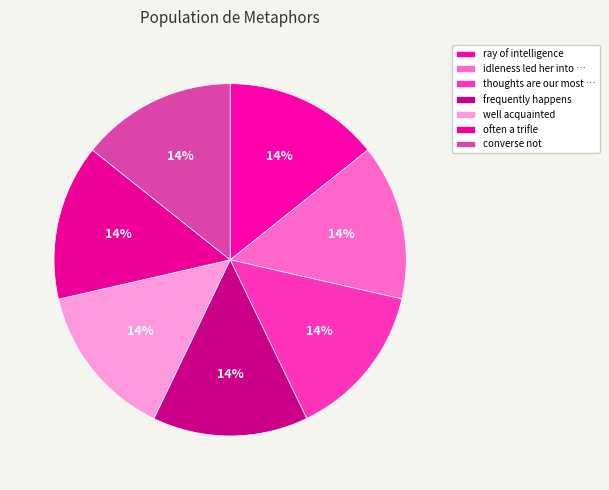

Rank the categories by value from highest to lowest.

converse not, often a trifle, well acquainted, frequently happens, thoughts are our most sacred, idleness led her into an error, ray of intelligence